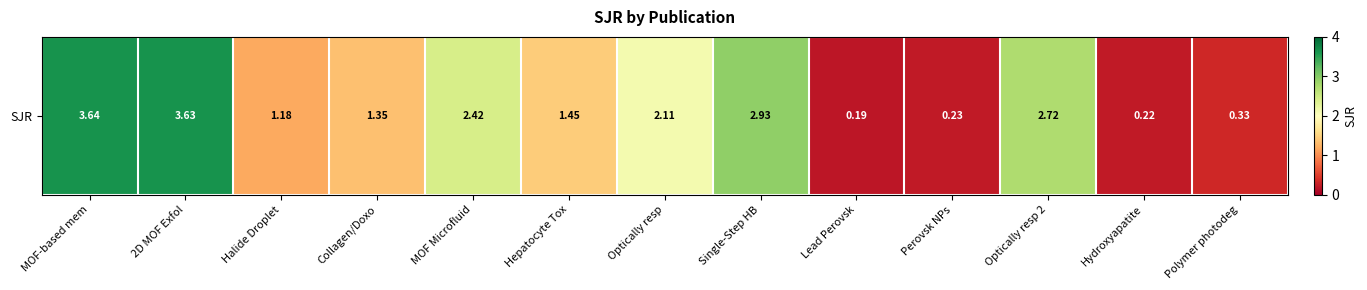

Count the number of values greater than 1.

9